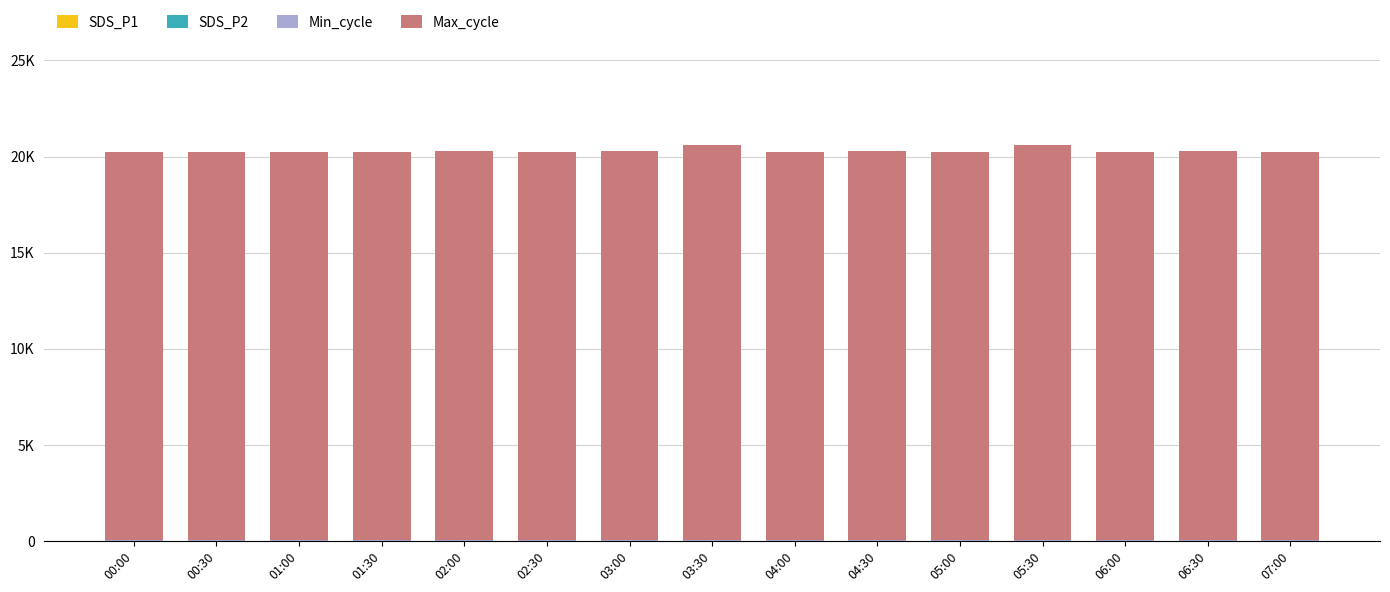

Which has a higher value, 05:00 or 06:00?

06:00